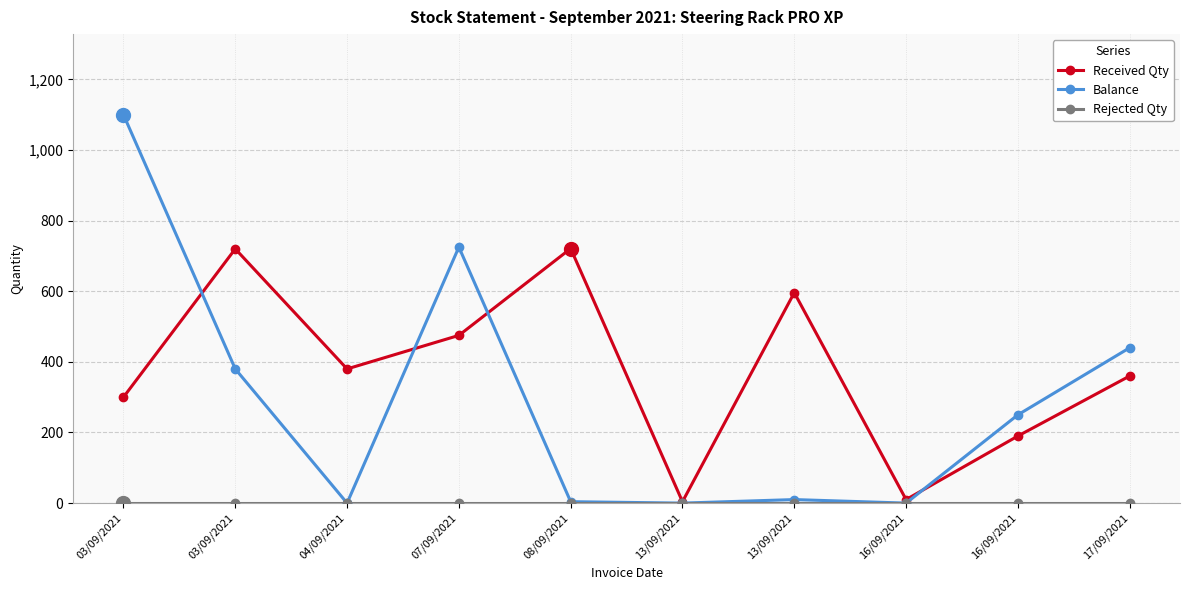

Where is the first local maximum for Balance?

07/09/2021